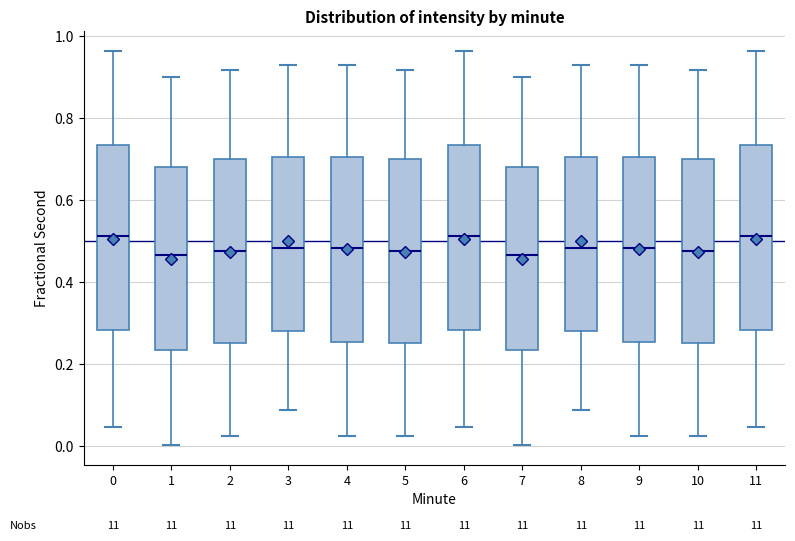

Reading left to right, read every box against the y-axis: the position of its median line, the range the box covers, and the ends of its whiskers. The values are not printed on the chart, so give them approximately, as read against the axis.

0: median 0.52, box 0.28 to 0.74, whiskers 0.04 to 0.96
1: median 0.46, box 0.24 to 0.68, whiskers 0.00 to 0.90
2: median 0.48, box 0.24 to 0.70, whiskers 0.02 to 0.92
3: median 0.48, box 0.28 to 0.70, whiskers 0.08 to 0.92
4: median 0.48, box 0.26 to 0.70, whiskers 0.02 to 0.92
5: median 0.48, box 0.24 to 0.70, whiskers 0.02 to 0.92
6: median 0.52, box 0.28 to 0.74, whiskers 0.04 to 0.96
7: median 0.46, box 0.24 to 0.68, whiskers 0.00 to 0.90
8: median 0.48, box 0.28 to 0.70, whiskers 0.08 to 0.92
9: median 0.48, box 0.26 to 0.70, whiskers 0.02 to 0.92
10: median 0.48, box 0.24 to 0.70, whiskers 0.02 to 0.92
11: median 0.52, box 0.28 to 0.74, whiskers 0.04 to 0.96